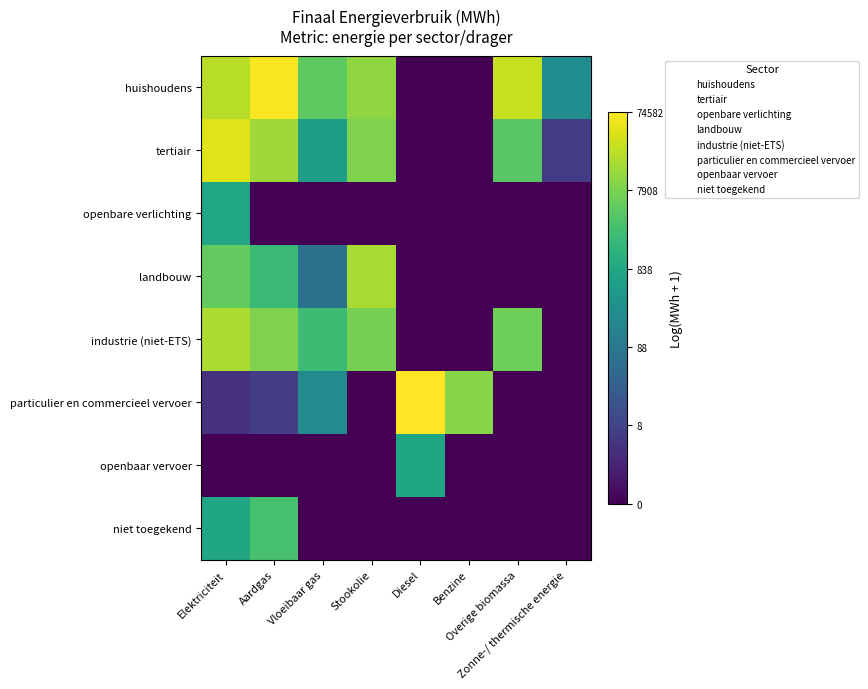

At which category is the sum across all series the highest?

Elektriciteit